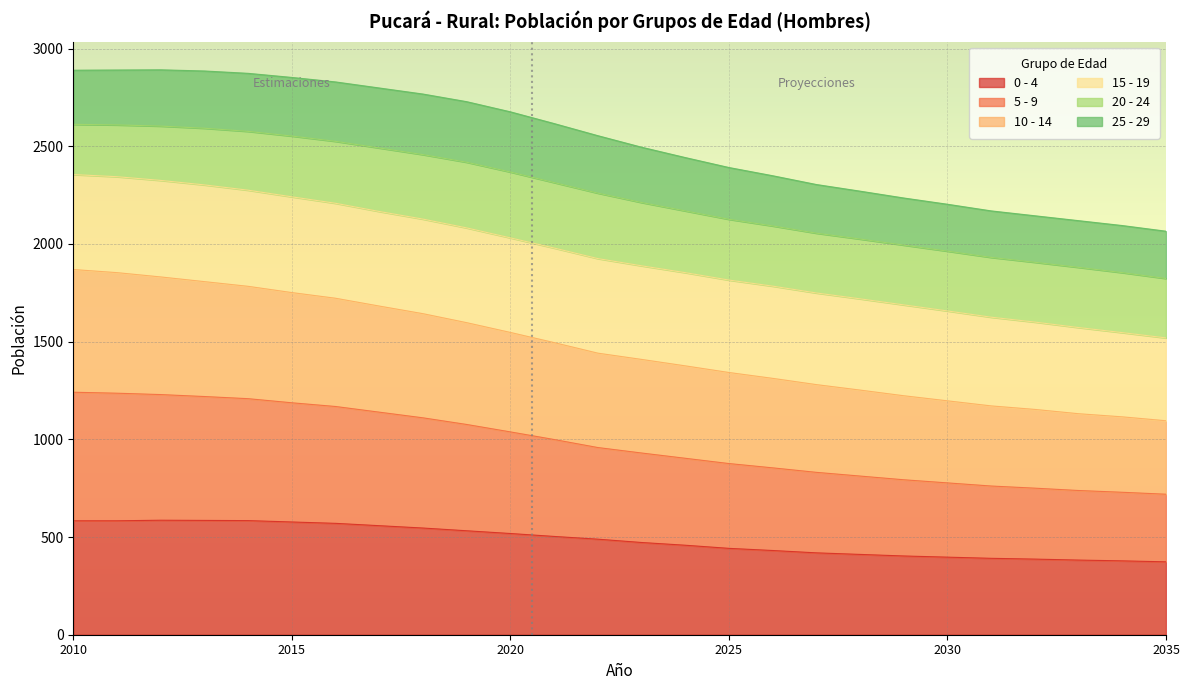

What is the maximum value for 0 - 4?

586